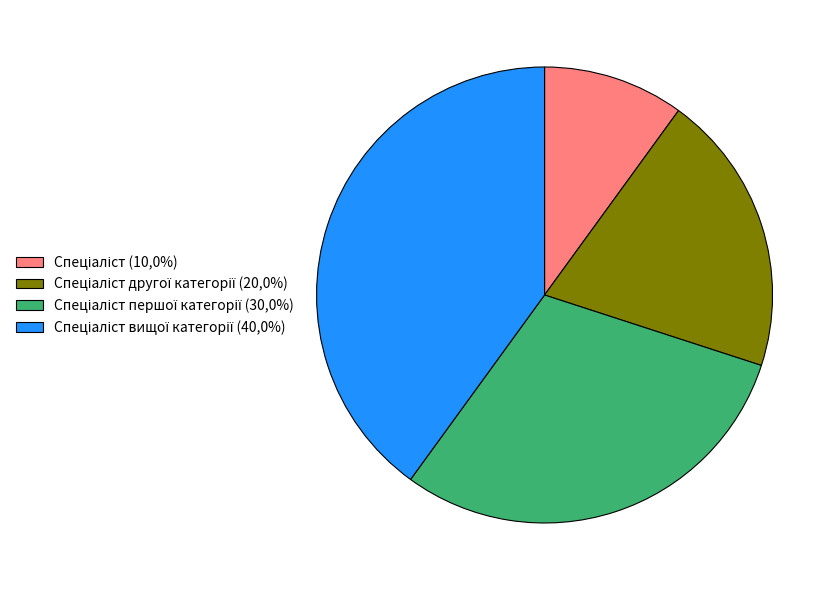

Is there any slice that represents more than half of the pie?

No